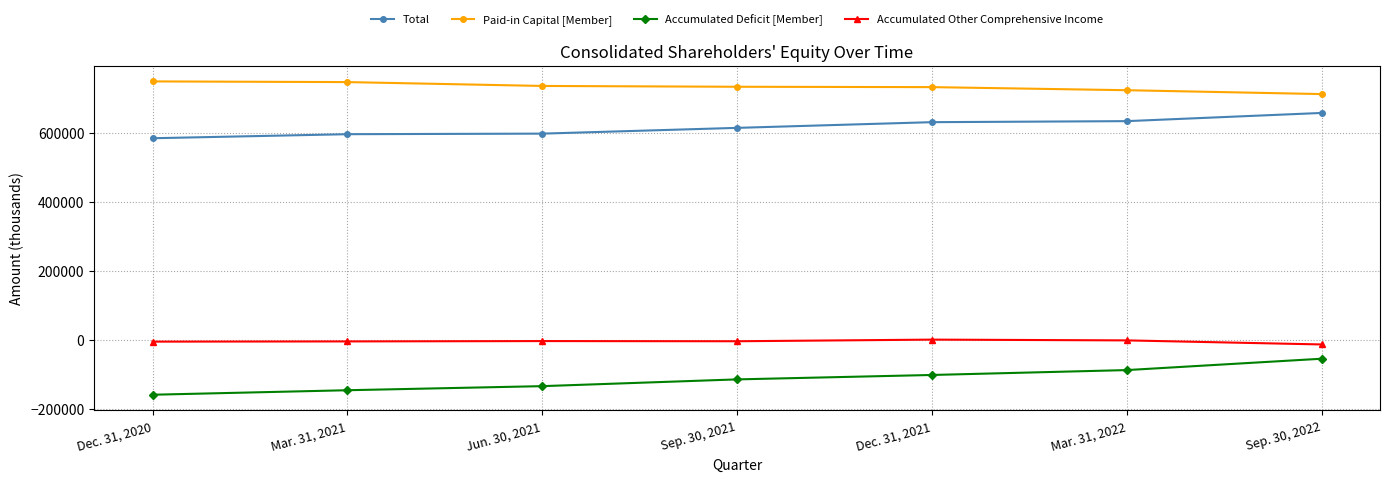

True or false: Total has more than 2 points higher than both neighbors.

False